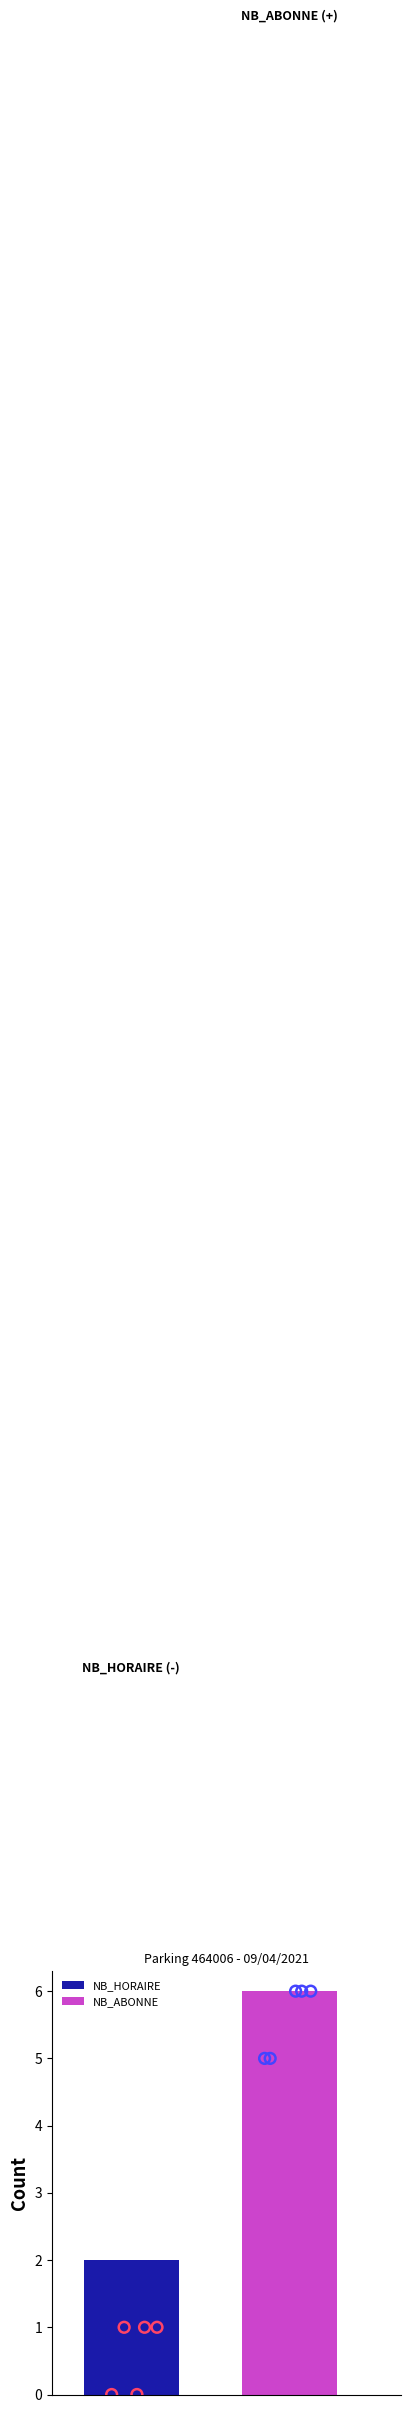

Which series has the largest total across all categories?

NB_ABONNE